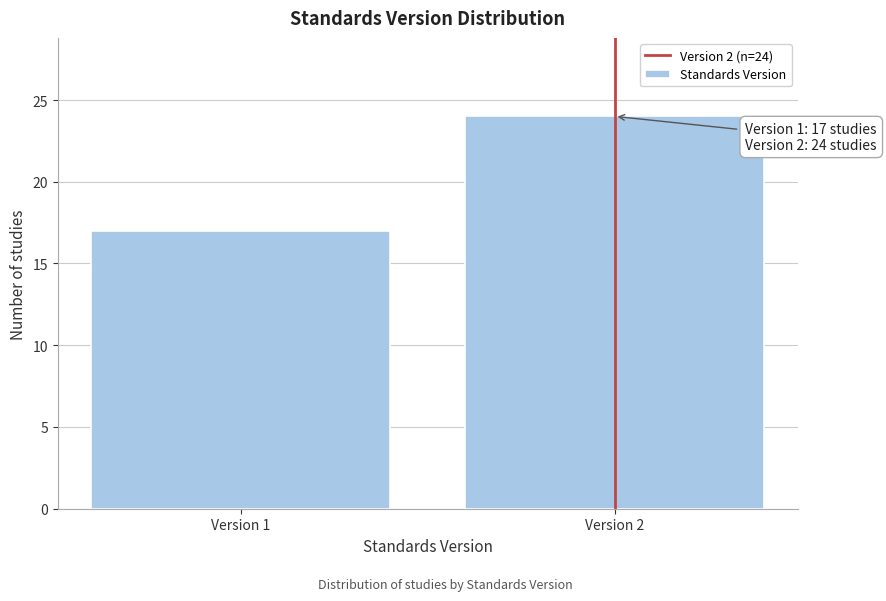

Reading left to right, transcribe all the data shown in this chart.

Version 1=17	Version 2=24